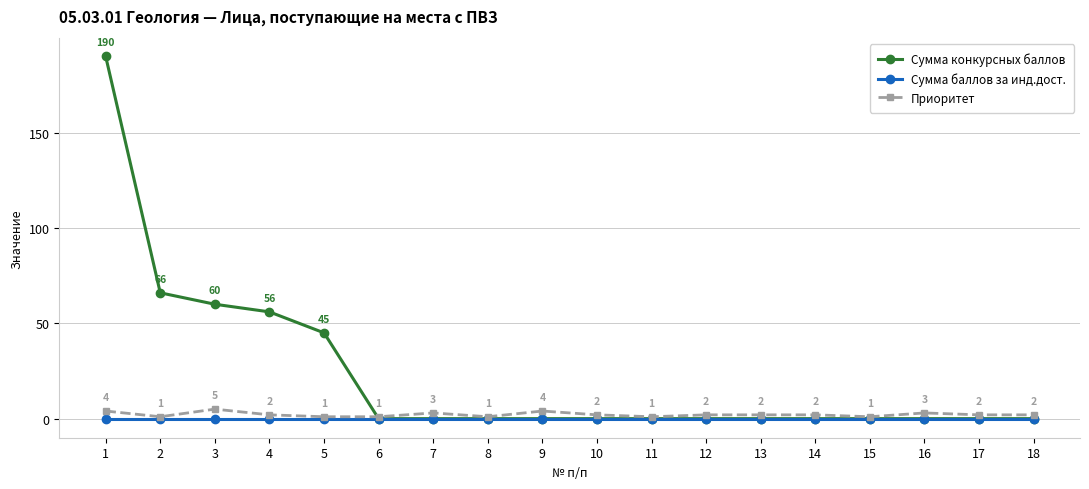

True or false: Сумма баллов за инд.дост. has a value of 0 at 7.

True